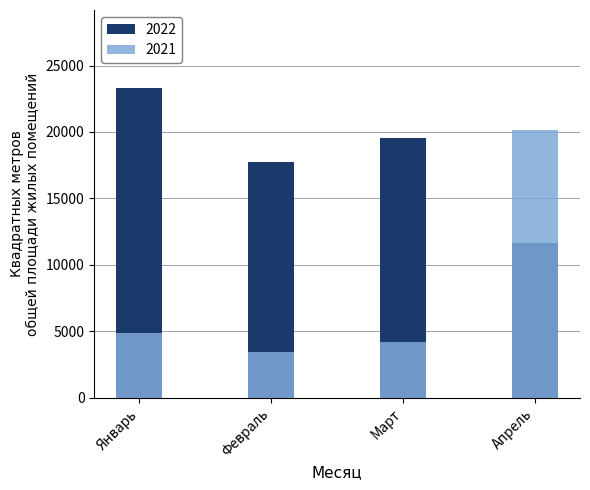

The 2022 series shows 23342 at Январь. True or false?

True